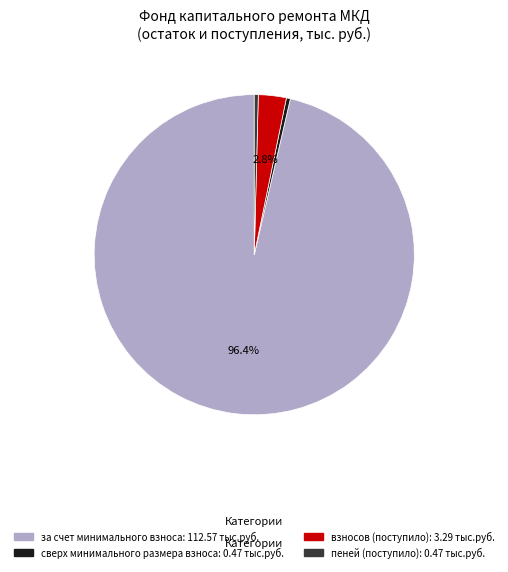

Is there any slice that represents more than half of the pie?

Yes